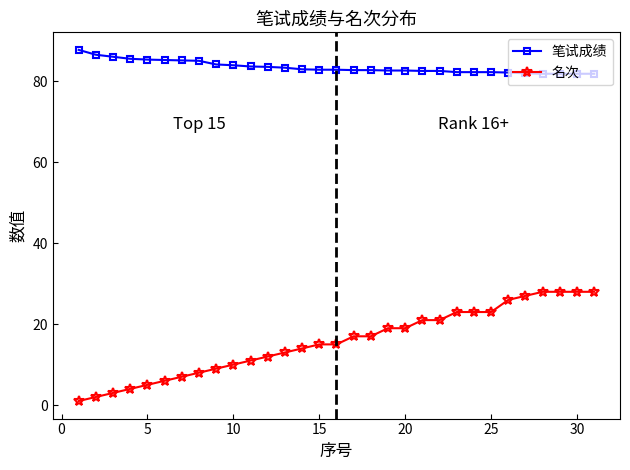

Rank the series by their maximum value, from lowest to highest.

名次, 笔试成绩